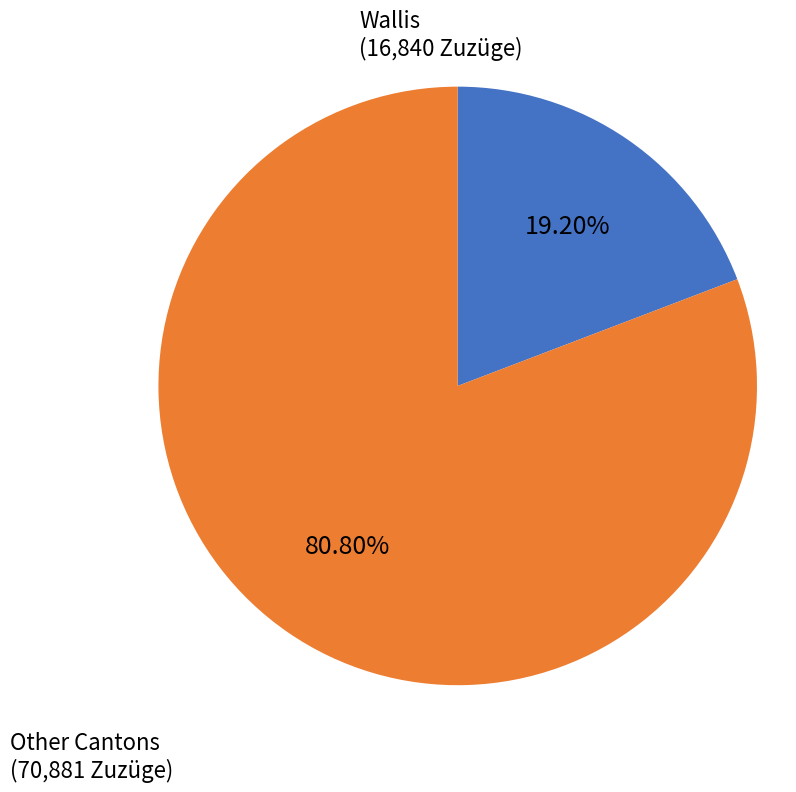

Count the number of slices in the pie.

2